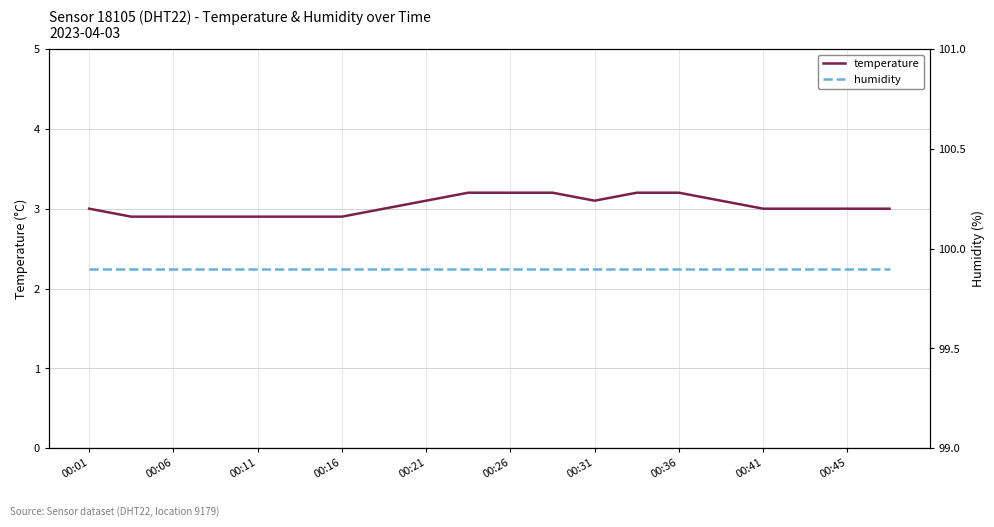

List the series in order of their overall mean, lowest first.

temperature, humidity